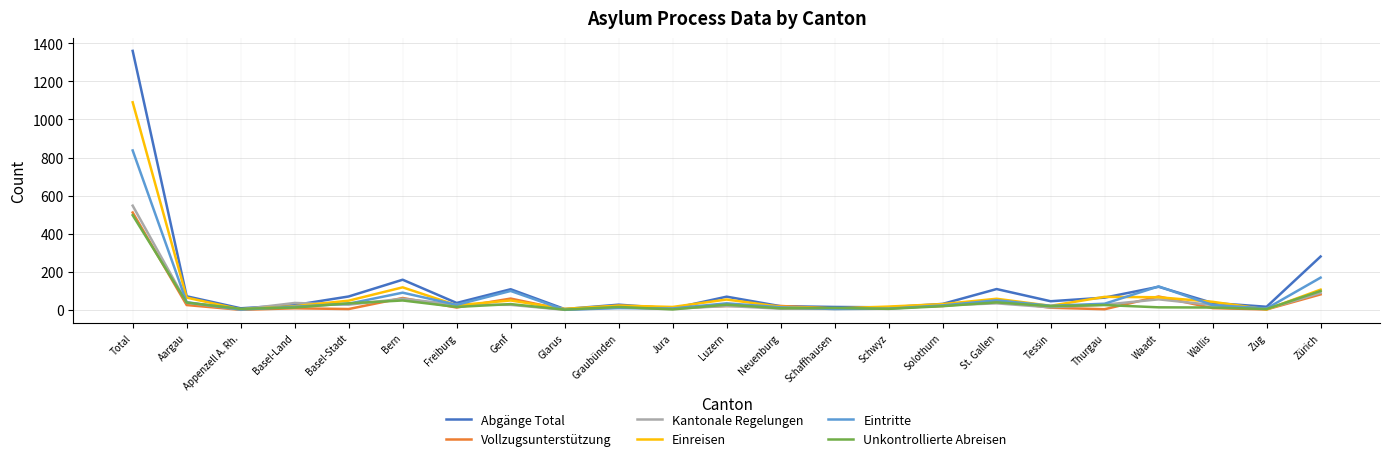

Which series has the widest spread of values?

Abgänge Total